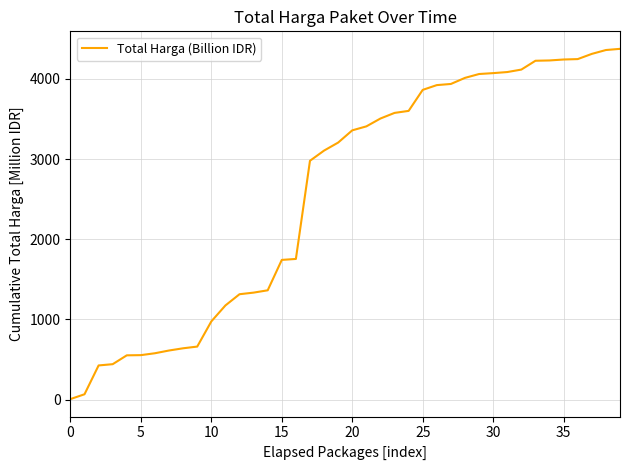

What is the difference between the maximum and minimum values?

4368.7